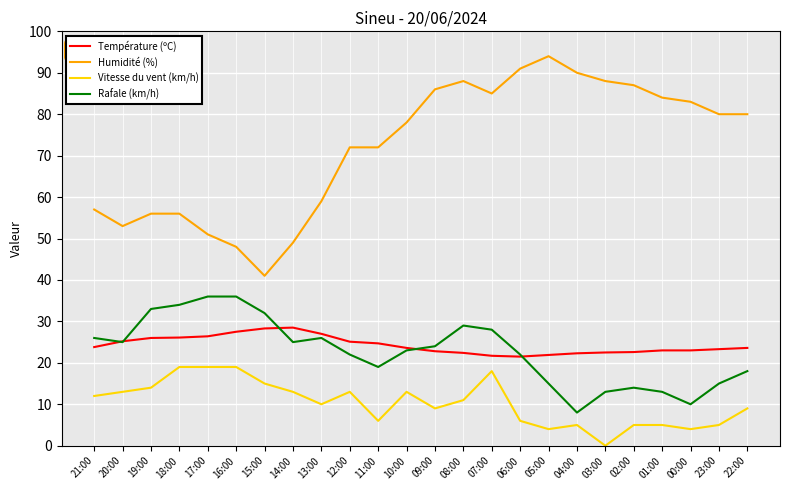

What is the minimum value for Humidité (%)?

41.0